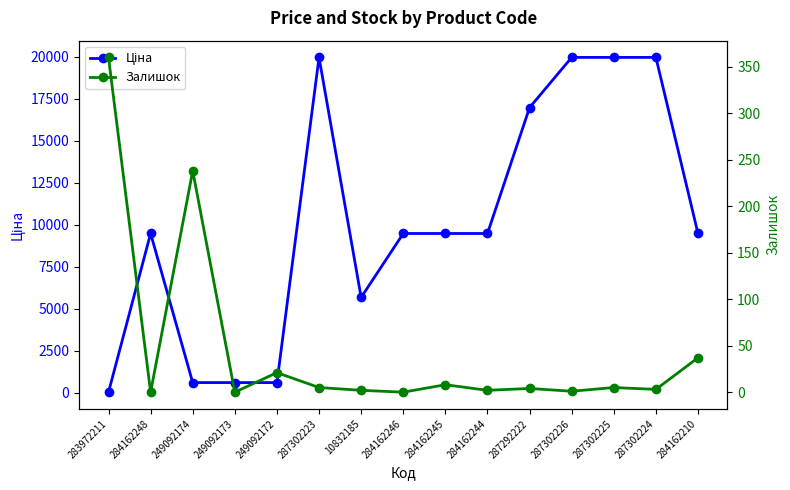

Reading left to right, transcribe all the data shown in this chart.

Ціна: 32.0	9480.1	603.7	603.7	603.7	19964.2	5673.8	9480.1	9480.1	9480.1	16976.3	19964.2	19964.2	19964.2	9480.1
Залишок: 360.0	0.0	238.0	0.0	21.0	5.0	2.0	0.0	8.0	2.0	4.0	1.0	5.0	3.0	37.0